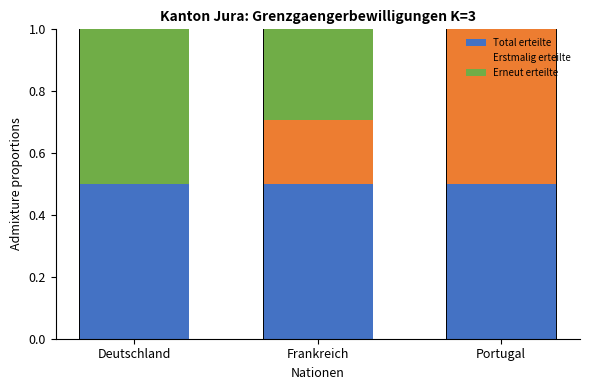

Are the bars horizontal?

No